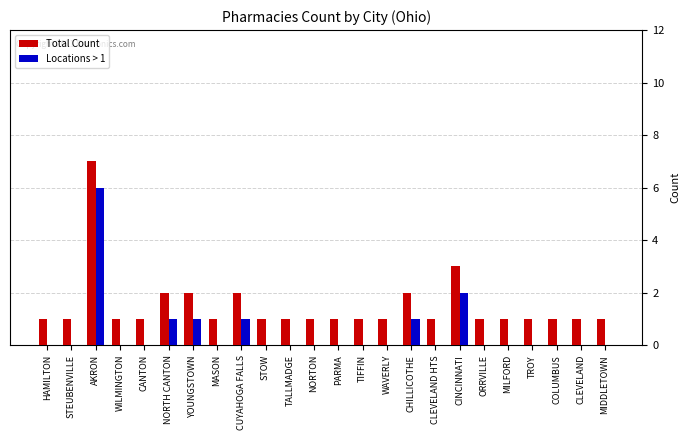

Reading left to right, extract all data points from this chart.

Total Count: 1	1	7	1	1	2	2	1	2	1	1	1	1	1	1	2	1	3	1	1	1	1	1	1
Locations > 1: 0	0	6	0	0	1	1	0	1	0	0	0	0	0	0	1	0	2	0	0	0	0	0	0